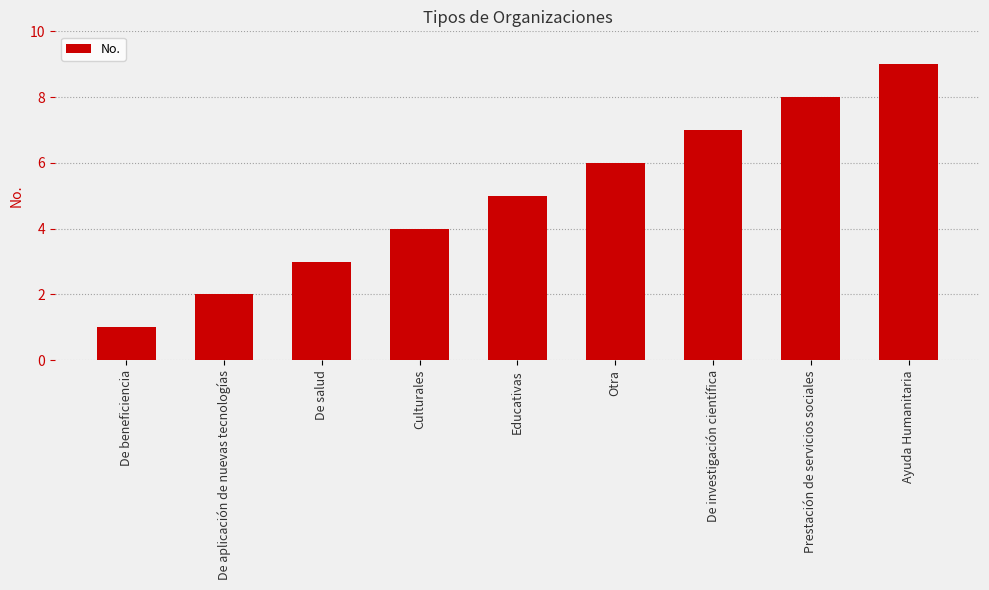

What is the value of the 4th bar from the left?

4